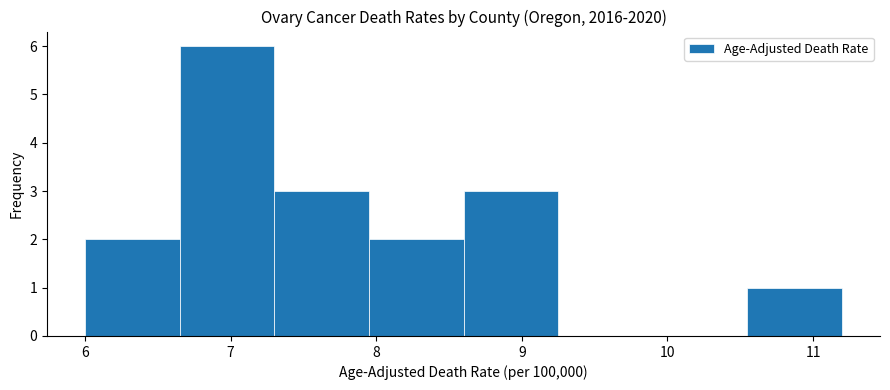

Which range on the x-axis has the tallest bar?

6.65 to 7.30